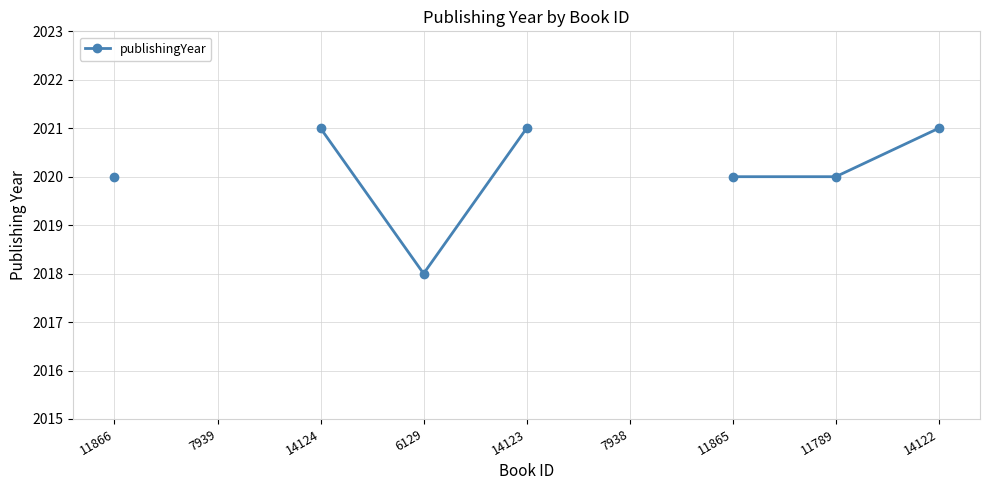

What is the minimum value shown in the chart?

2018.0